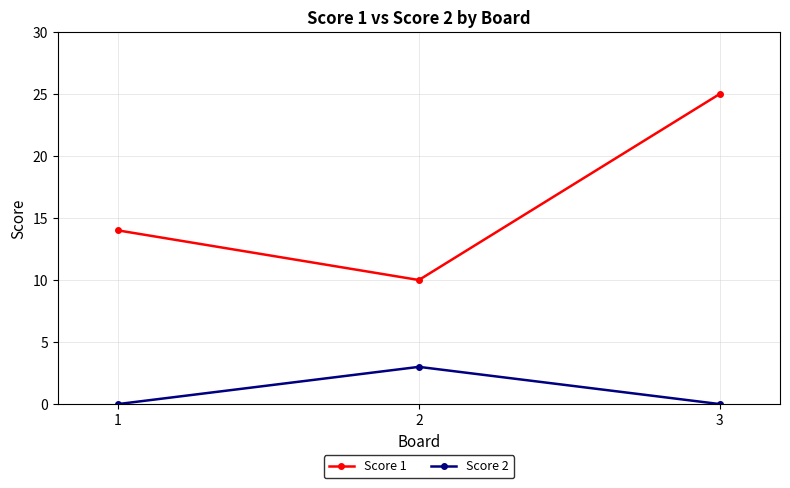

Rank the series at 3 from highest to lowest value.

Score 1, Score 2